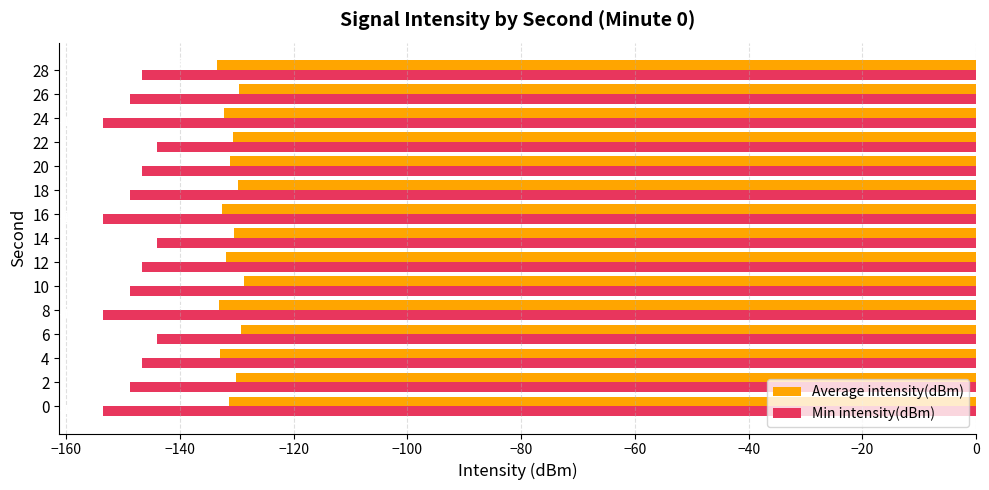

What is the difference between the second highest and minimum values in the Average intensity(dBm) series?

4.1